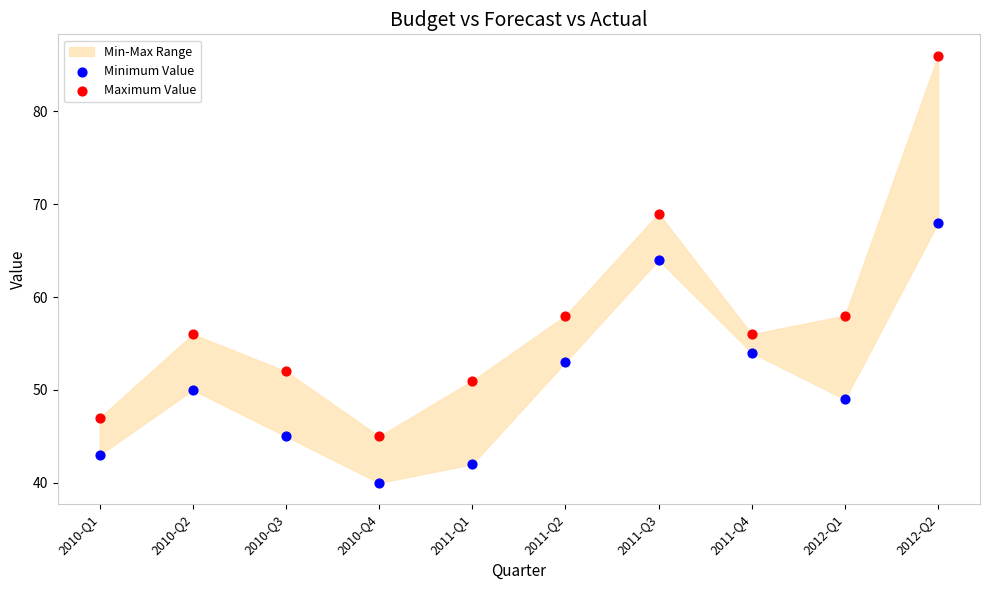

Which series has the largest Y range (max minus min)?

Maximum Value